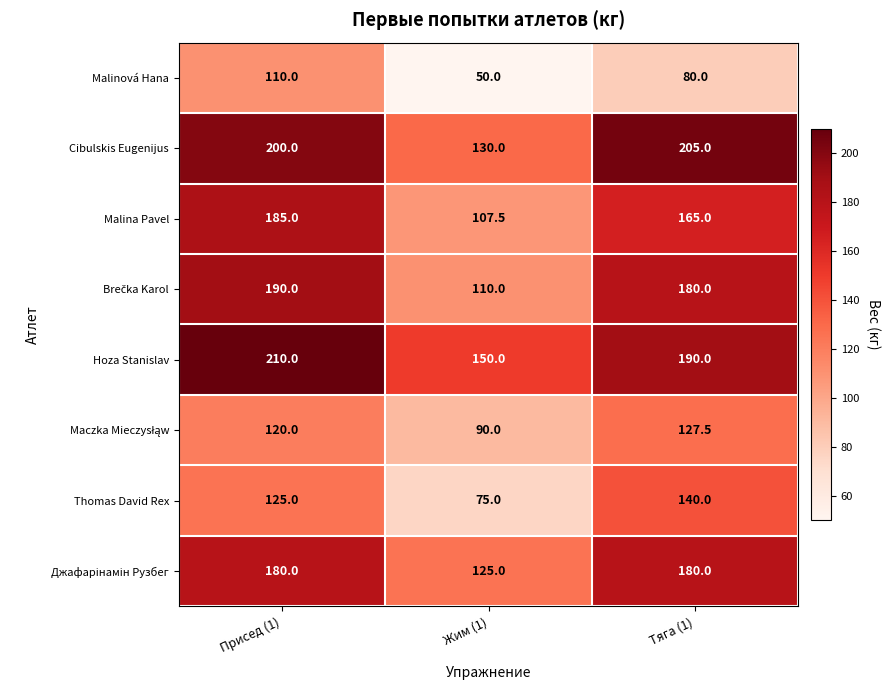

Count the Thomas David Rex values in the range 75 to 140.

3